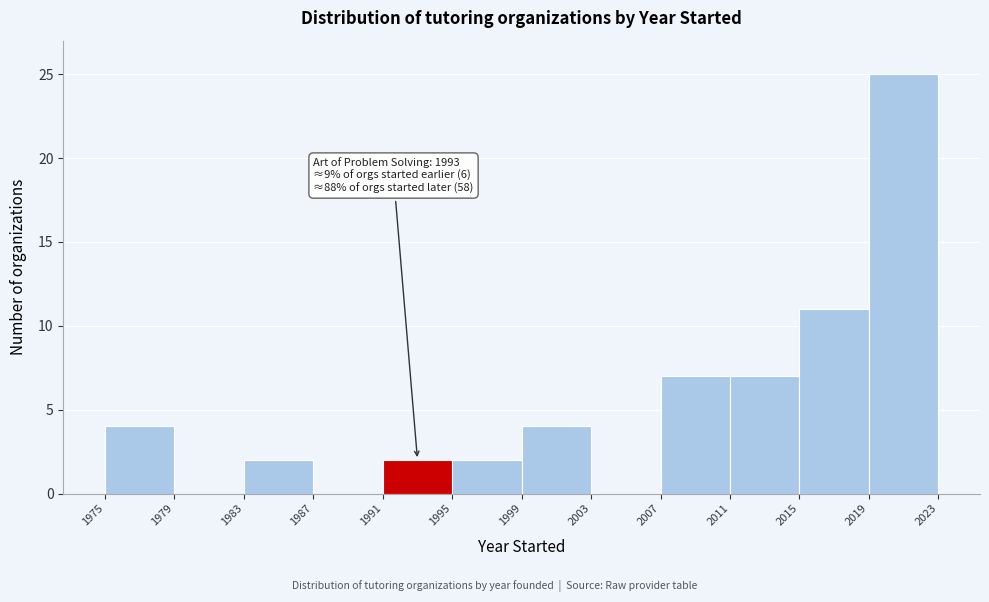

Which range on the x-axis has the tallest bar?

2019 to 2023